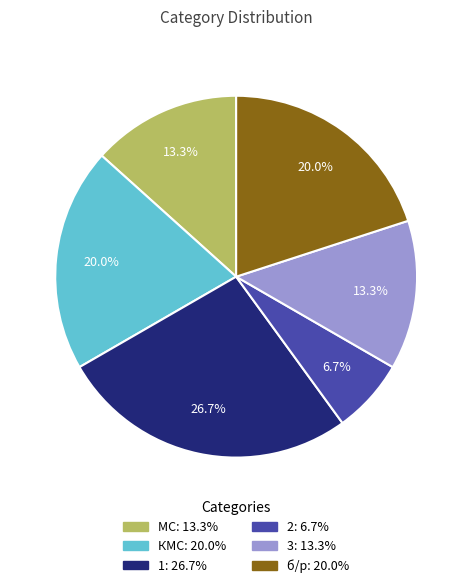

Is the sum of 3 and 1 greater than half?

No